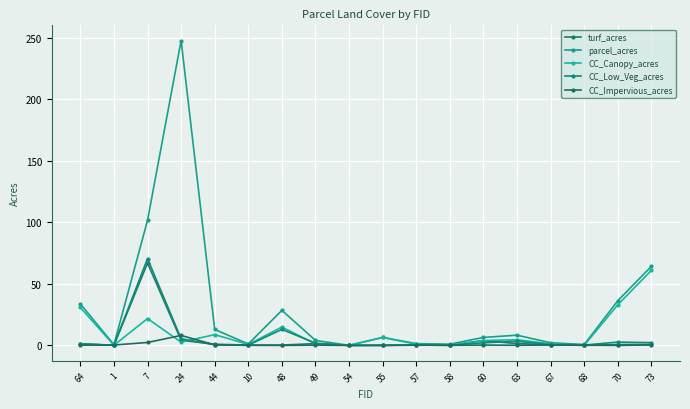

What are all the series names shown in the legend?

turf_acres, parcel_acres, CC_Canopy_acres, CC_Low_Veg_acres, CC_Impervious_acres